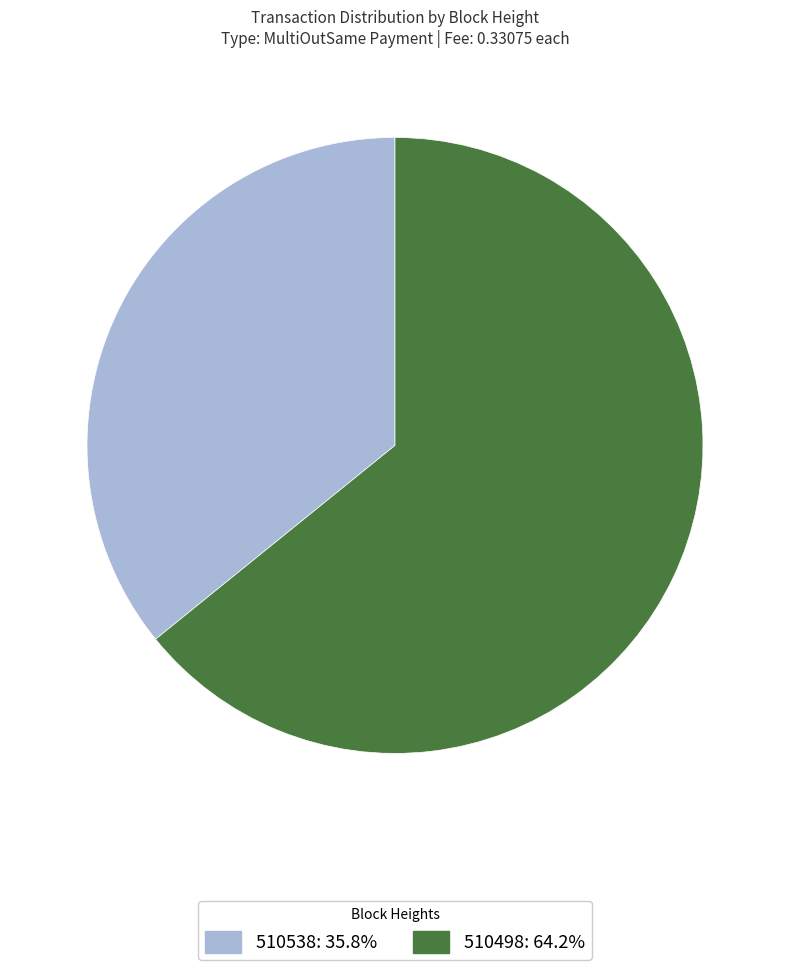

How many segments does this pie chart have?

2